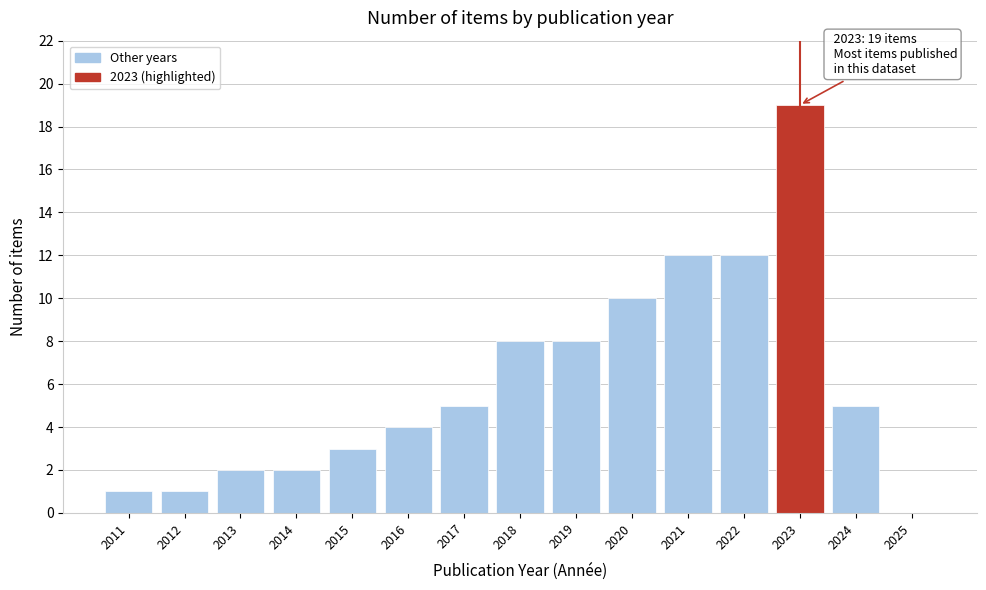

Reading left to right, transcribe all the data shown in this chart.

2011=1	2012=1	2013=2	2014=2	2015=3	2016=4	2017=5	2018=8	2019=8	2020=10	2021=12	2022=12	2023=19	2024=5	2025=0